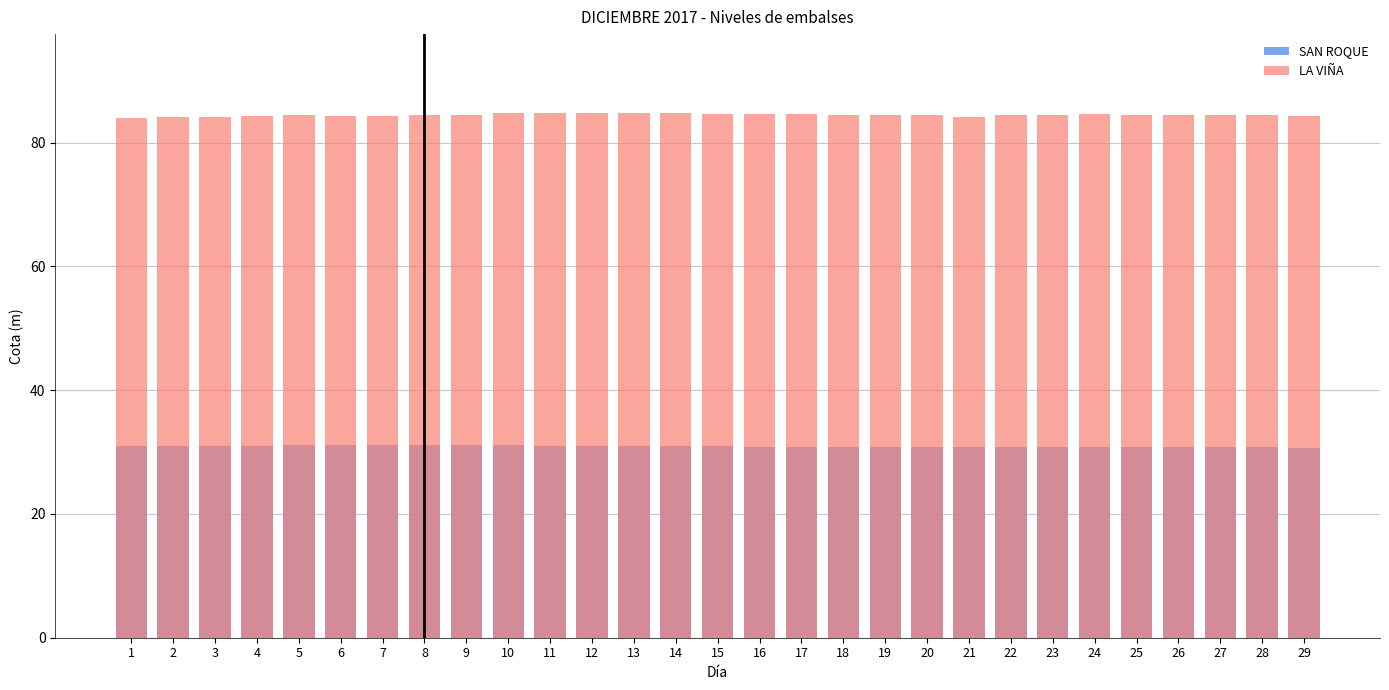

What are all the series names shown in the legend?

SAN ROQUE, LA VIÑA